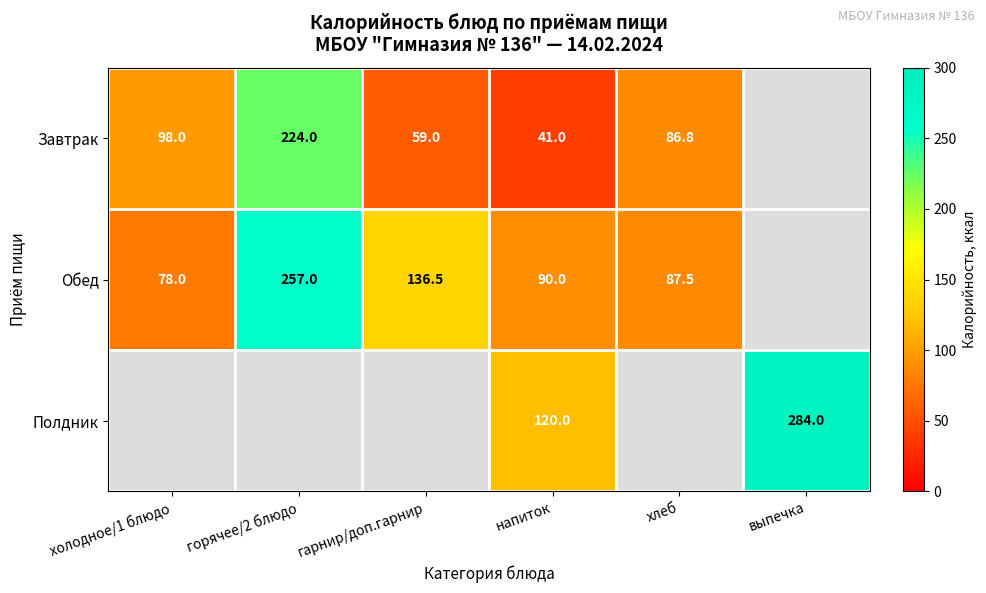

What is the minimum value shown in the chart?

41.0